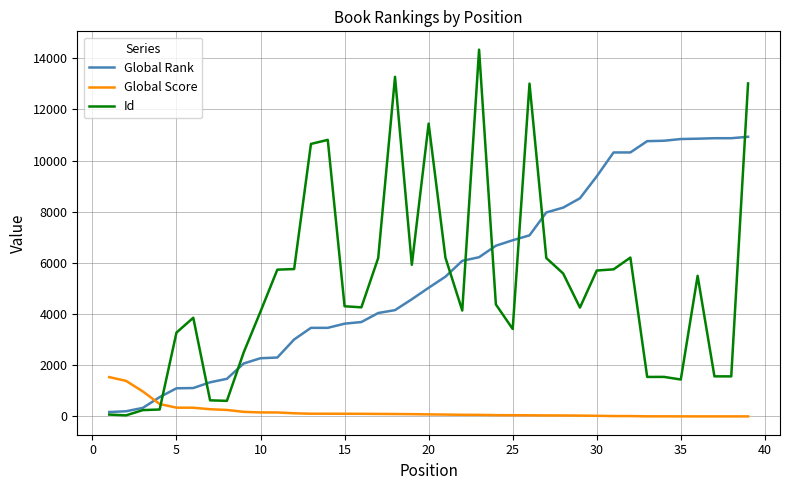

List the series in order of their peak value, highest first.

Id, Global Rank, Global Score